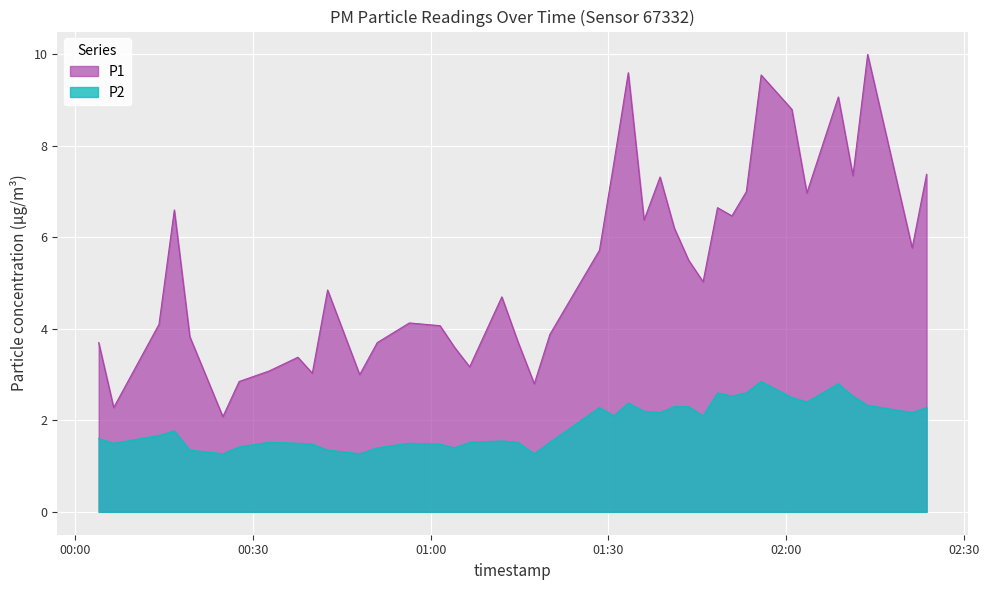

True or false: P1 has more than 0 points higher than both neighbors.

True